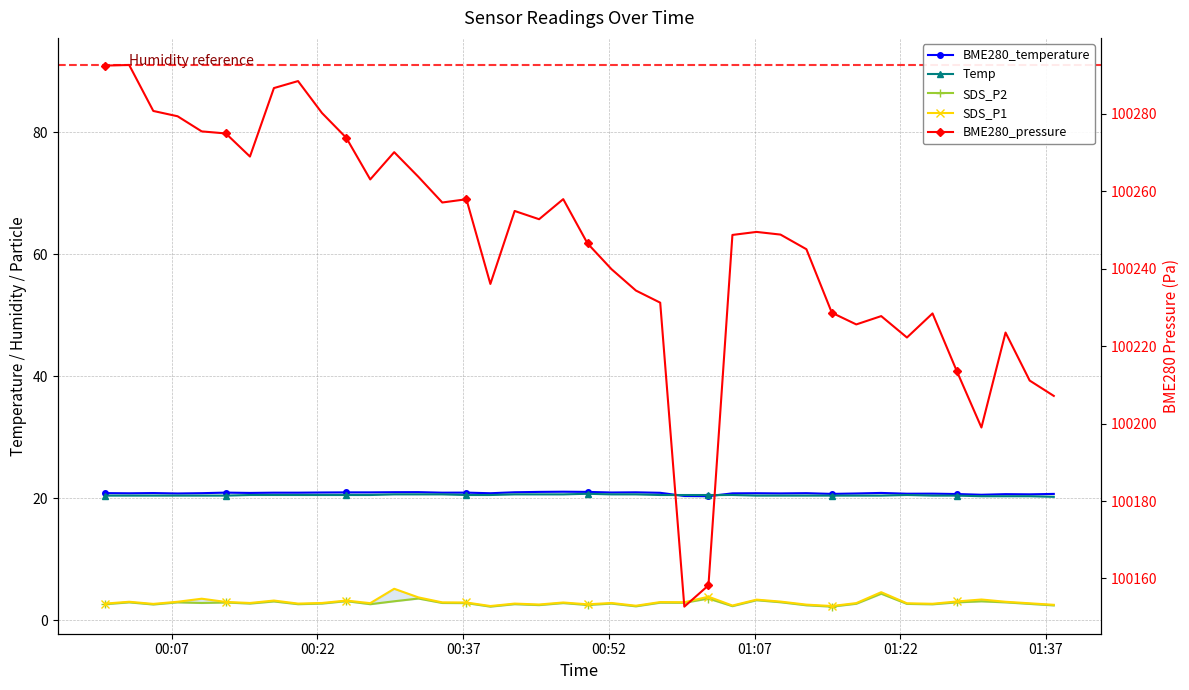

Reading right to left, what are all the values shown in this chart?

BME280_temperature: 20.7	20.6	20.6	20.5	20.7	20.7	20.7	20.8	20.8	20.7	20.8	20.8	20.8	20.8	20.3	20.3	20.9	20.9	20.9	21.0	21.0	21.0	20.9	20.8	20.9	20.9	21.0	21.0	20.9	20.9	20.9	20.9	20.9	20.8	20.9	20.8	20.8	20.8	20.8	20.8
Temp: 20.2	20.3	20.3	20.3	20.4	20.4	20.5	20.4	20.4	20.4	20.4	20.4	20.4	20.5	20.5	20.5	20.5	20.6	20.6	20.7	20.6	20.6	20.6	20.5	20.5	20.6	20.6	20.6	20.5	20.5	20.5	20.5	20.5	20.5	20.4	20.4	20.4	20.4	20.4	20.4
SDS_P2: 2.4	2.6	2.9	3.1	2.9	2.6	2.6	4.3	2.7	2.2	2.4	2.9	3.2	2.3	3.5	2.8	2.9	2.2	2.7	2.5	2.8	2.5	2.6	2.2	2.8	2.8	3.5	3.1	2.6	3.1	2.7	2.6	3.0	2.7	2.9	2.8	2.9	2.5	2.9	2.6
SDS_P1: 2.5	2.8	3.0	3.4	3.0	2.7	2.8	4.6	2.8	2.3	2.5	3.0	3.4	2.4	3.8	2.9	3.0	2.4	2.8	2.6	2.9	2.5	2.7	2.3	2.9	2.9	3.7	5.1	2.8	3.2	2.8	2.7	3.2	2.8	3.0	3.5	3.0	2.6	3.0	2.7
BME280_pressure: 100207.2	100211.1	100223.5	100199.0	100213.6	100228.5	100222.2	100227.8	100225.6	100228.7	100245.1	100248.8	100249.5	100248.8	100158.2	100152.7	100231.2	100234.4	100239.9	100246.6	100258.0	100252.8	100254.9	100236.1	100258.0	100257.1	100263.8	100270.1	100263.1	100273.8	100280.2	100288.5	100286.7	100269.0	100275.0	100275.5	100279.4	100280.8	100292.7	100292.5